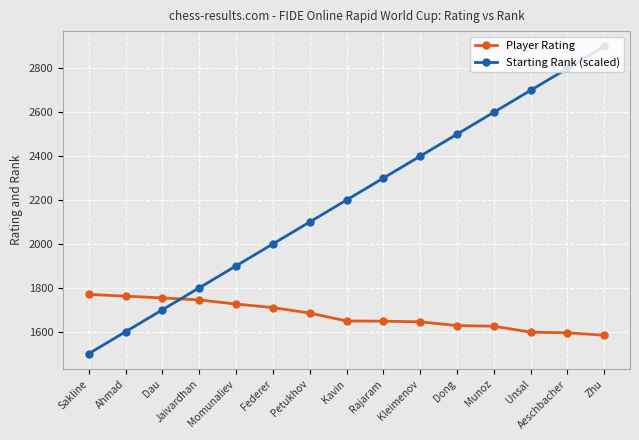

At which category does the chart reach its peak across all series?

Zhu